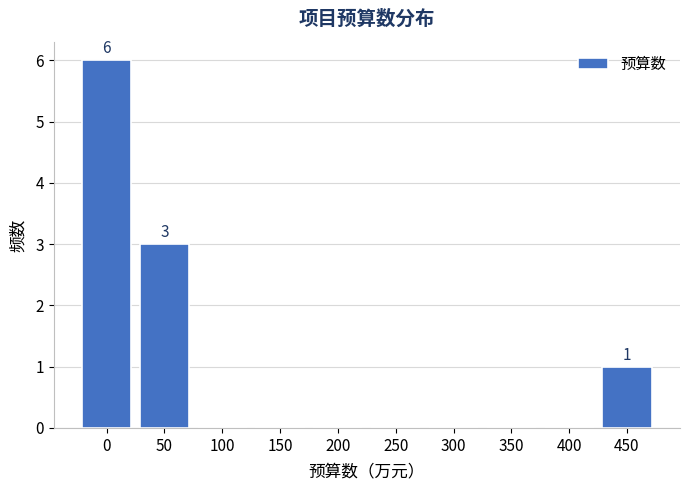

Reading left to right, transcribe all the data shown in this chart.

0=6	50=3	100=0	150=0	200=0	250=0	300=0	350=0	400=0	450=1